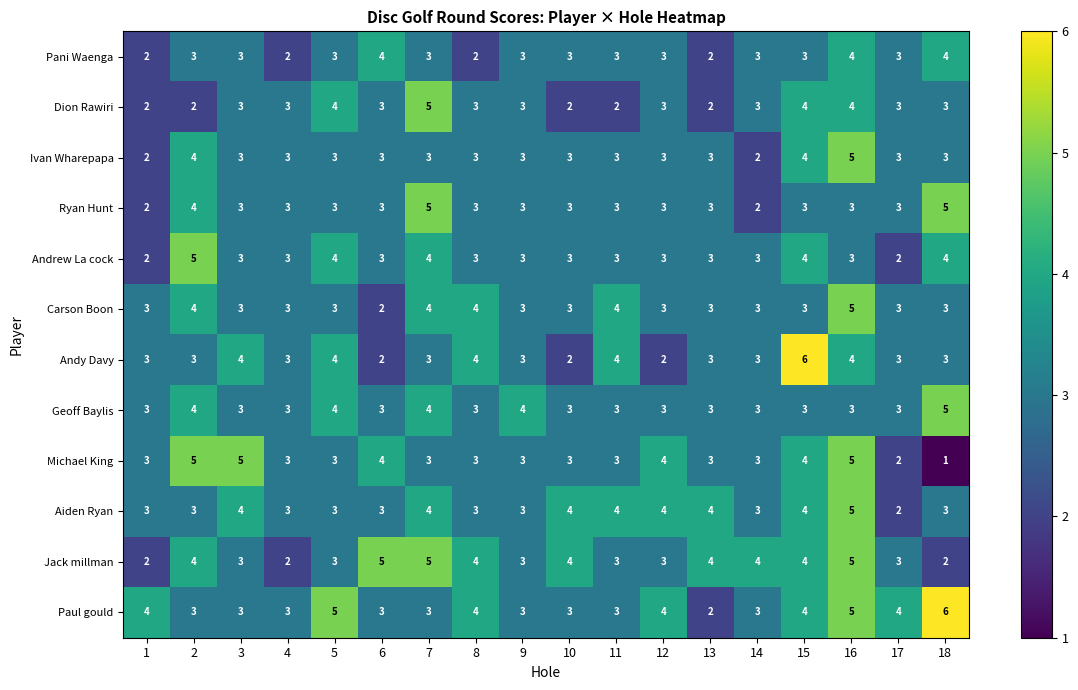

What is the approximate value of Aiden Ryan at 9?

3